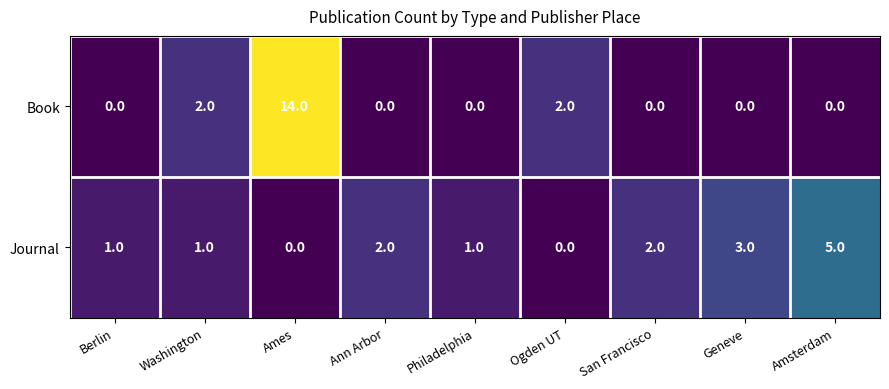

Which category has the highest value in the Journal series?

Amsterdam